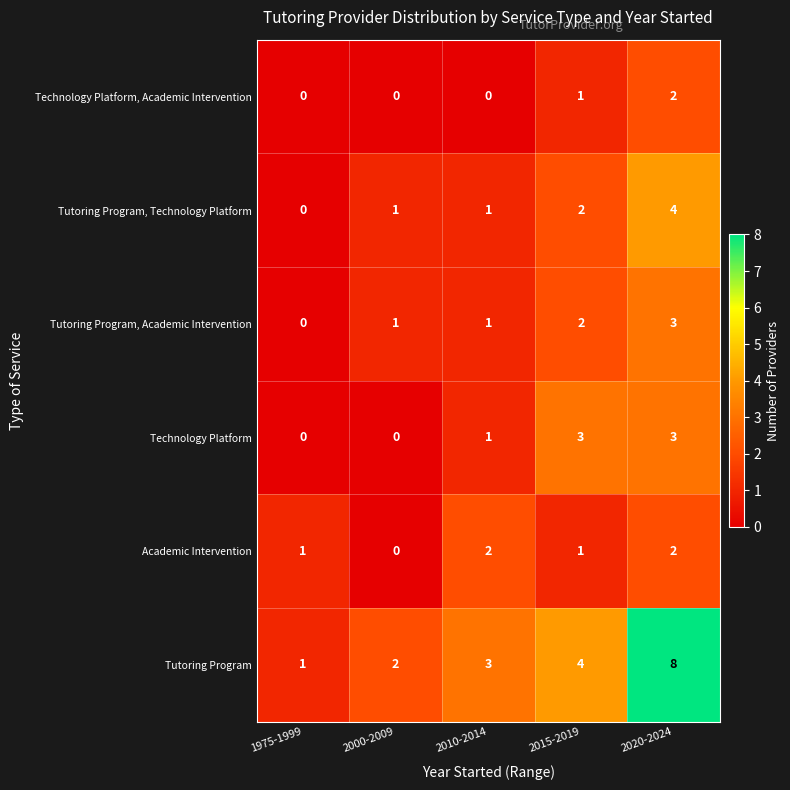

What is the maximum value for Tutoring Program?

8